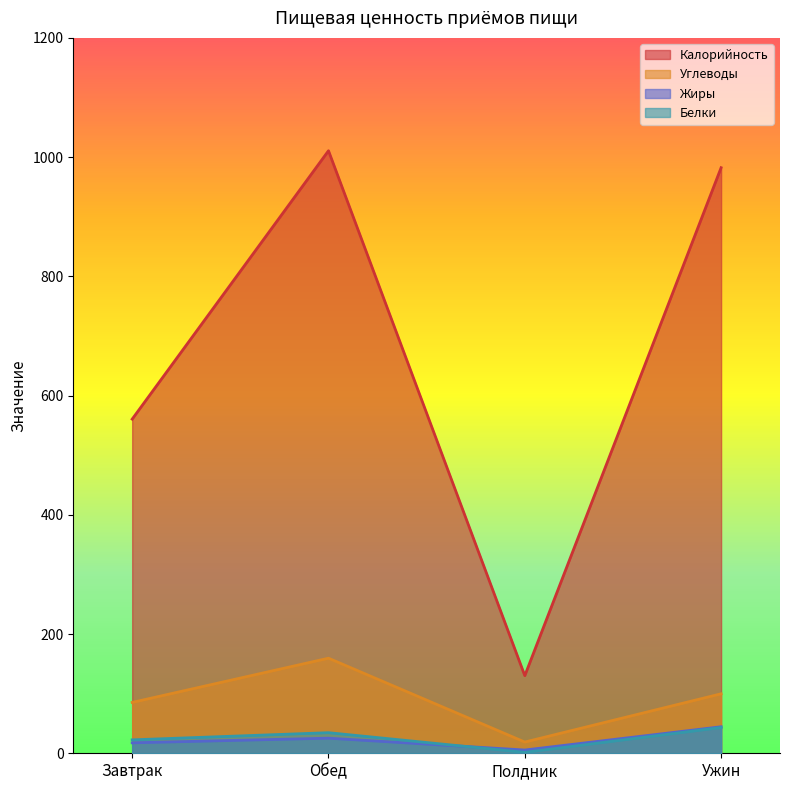

Between Завтрак and Полдник, which series saw the biggest shift?

Калорийность